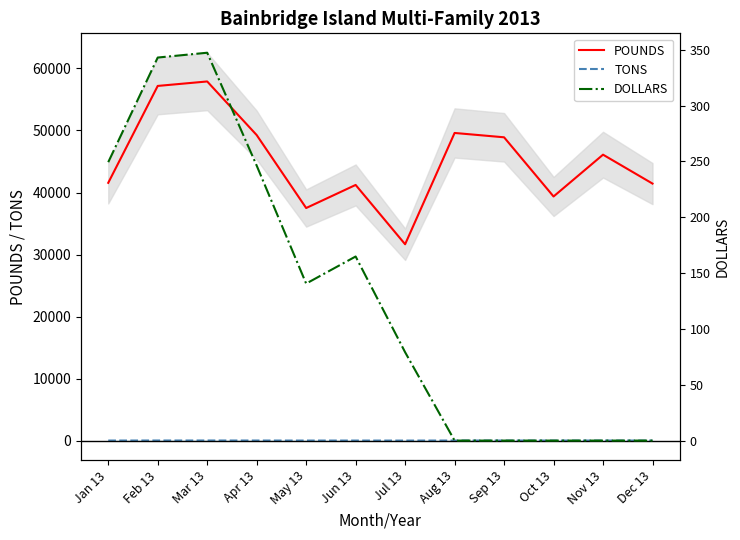

Which series has the largest total across all categories?

POUNDS